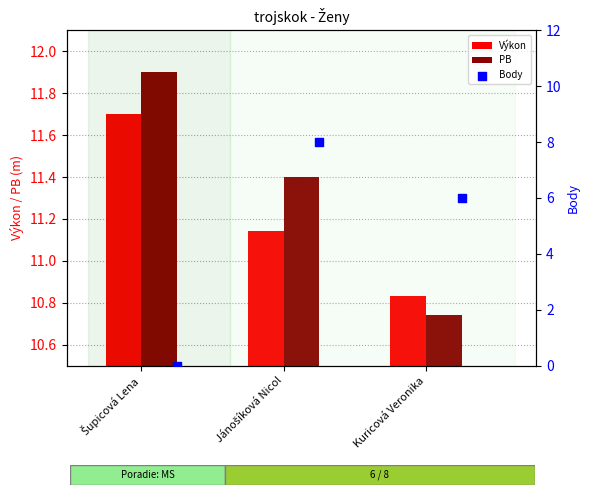

Which series has the largest total across all categories?

PB